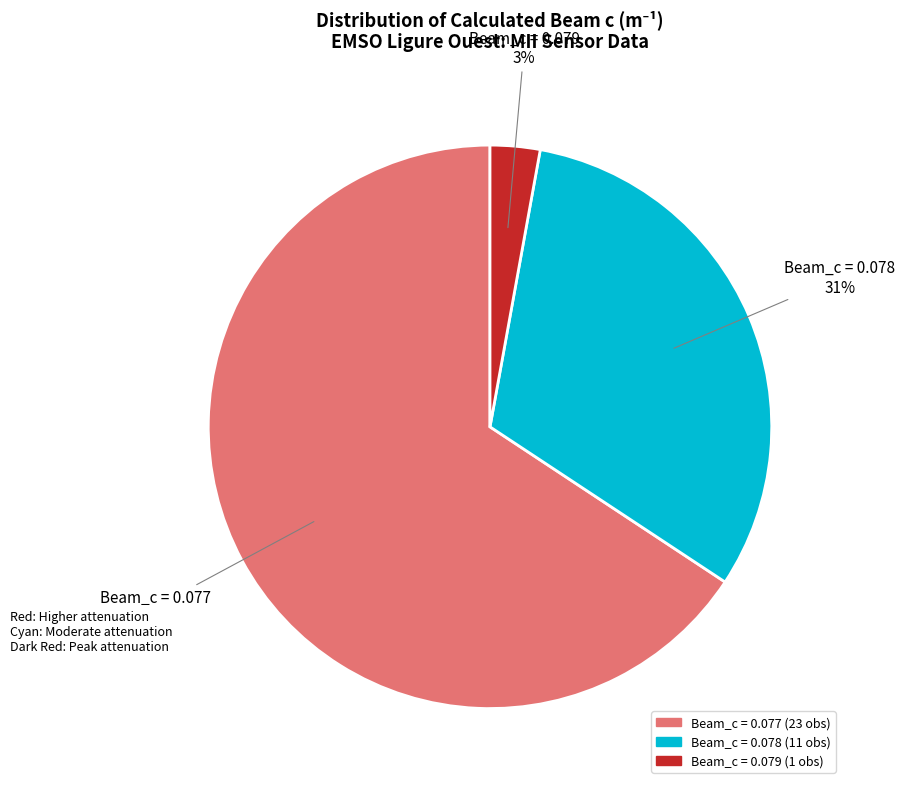

Is there a majority slice in this chart?

Yes